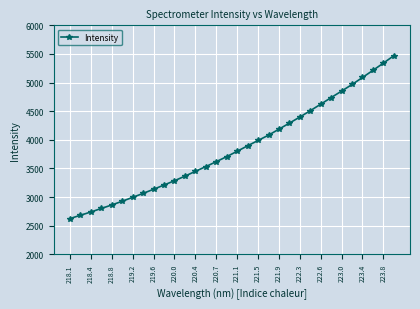

What is the minimum value shown in the chart?

2624.7